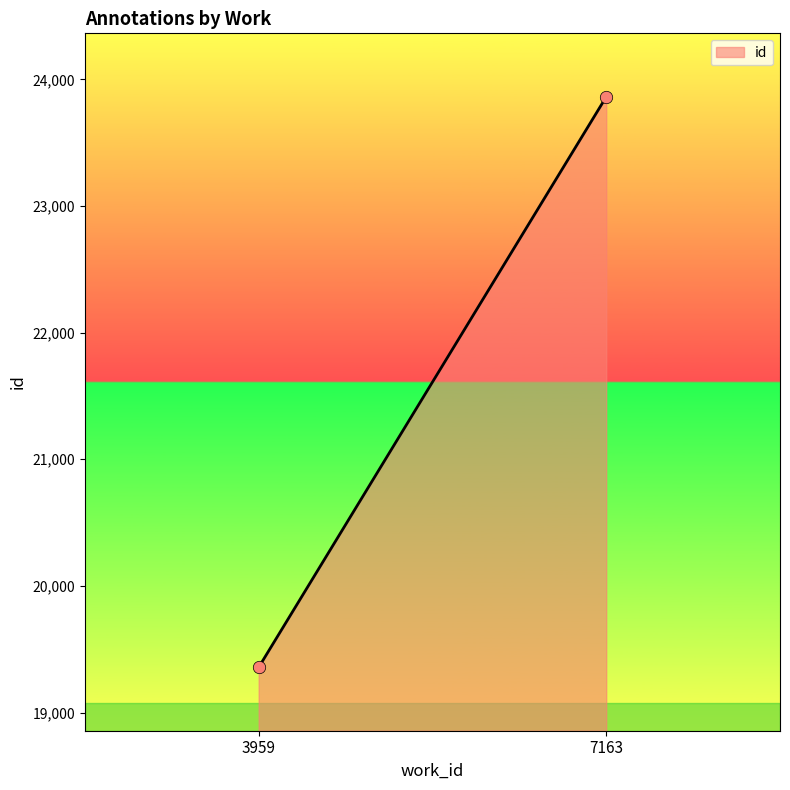

What is the average Y value?

21609.5